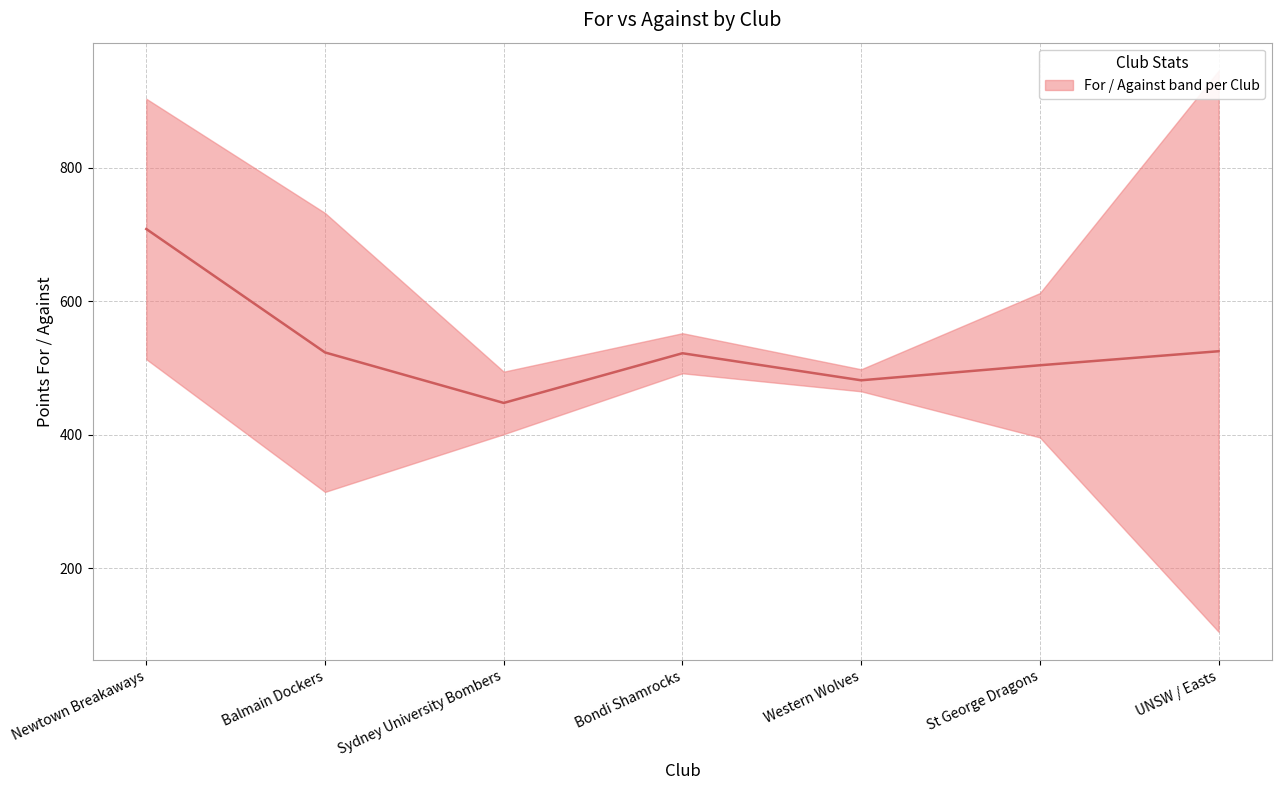

What is the label of the 5th point from the left?

Western Wolves